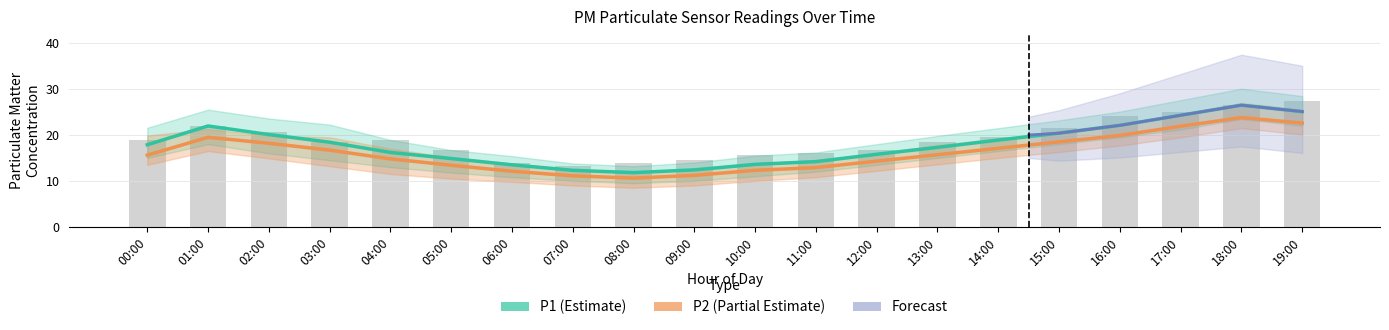

At which category is the sum across all series the highest?

18:00